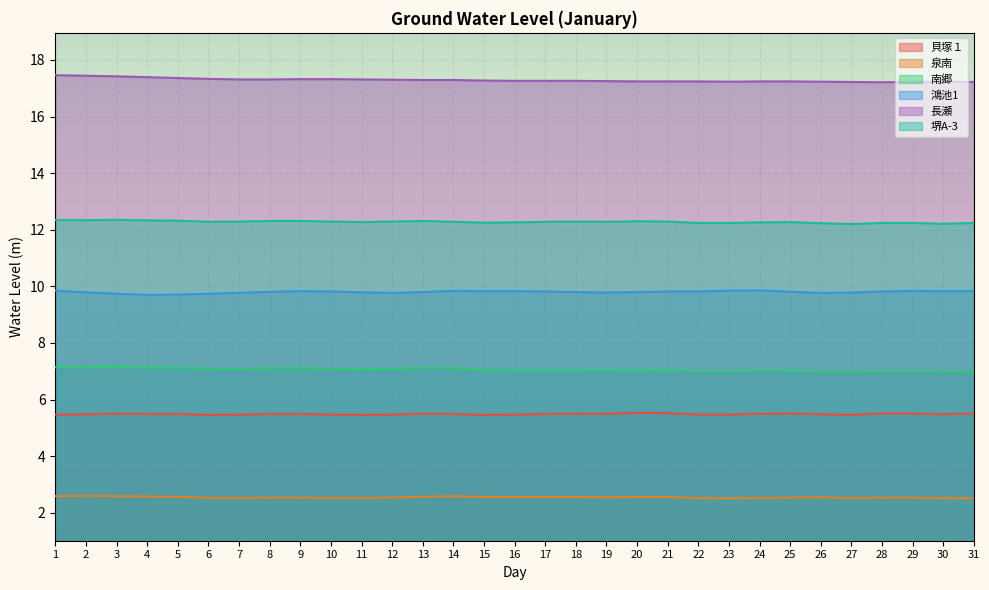

True or false: 鴻池1 has a value of 9.8 at 7.

True